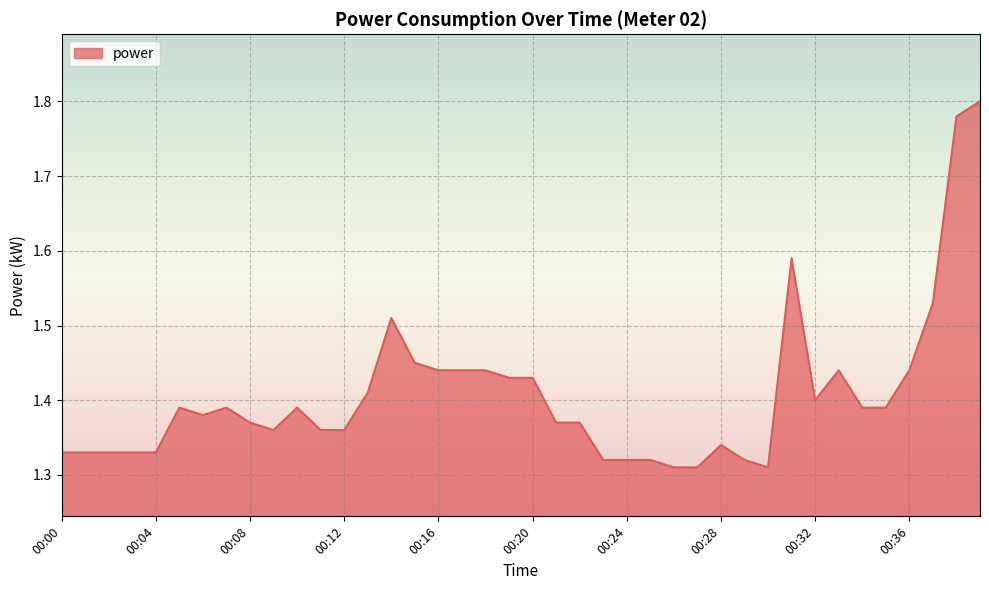

What is the difference between the maximum and minimum values?

0.5